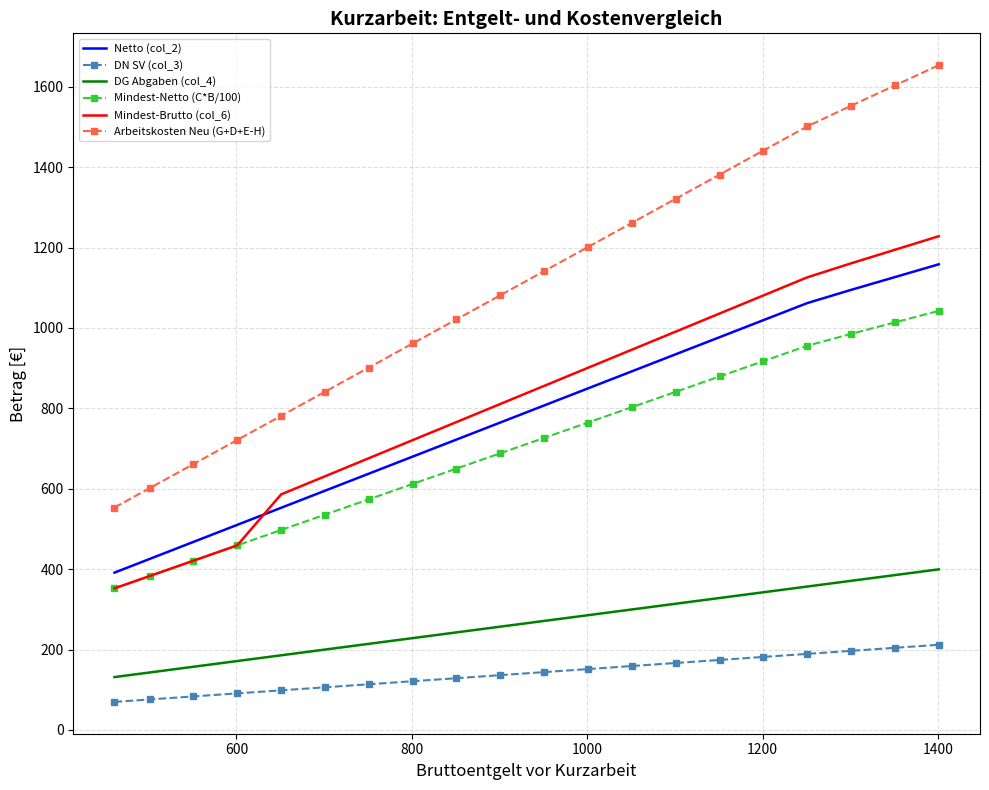

List the series in order of their peak value, lowest first.

DN SV (col_3), DG Abgaben (col_4), Mindest-Netto (C*B/100), Netto (col_2), Mindest-Brutto (col_6), Arbeitskosten Neu (G+D+E-H)